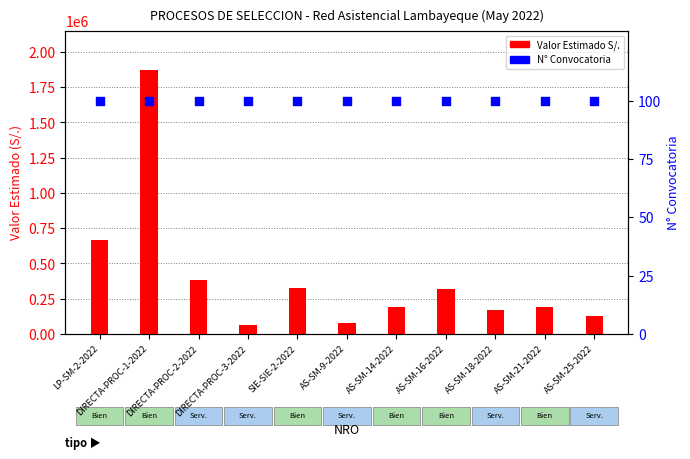

At which category is the sum across all series the highest?

DIRECTA-PROC-1-2022